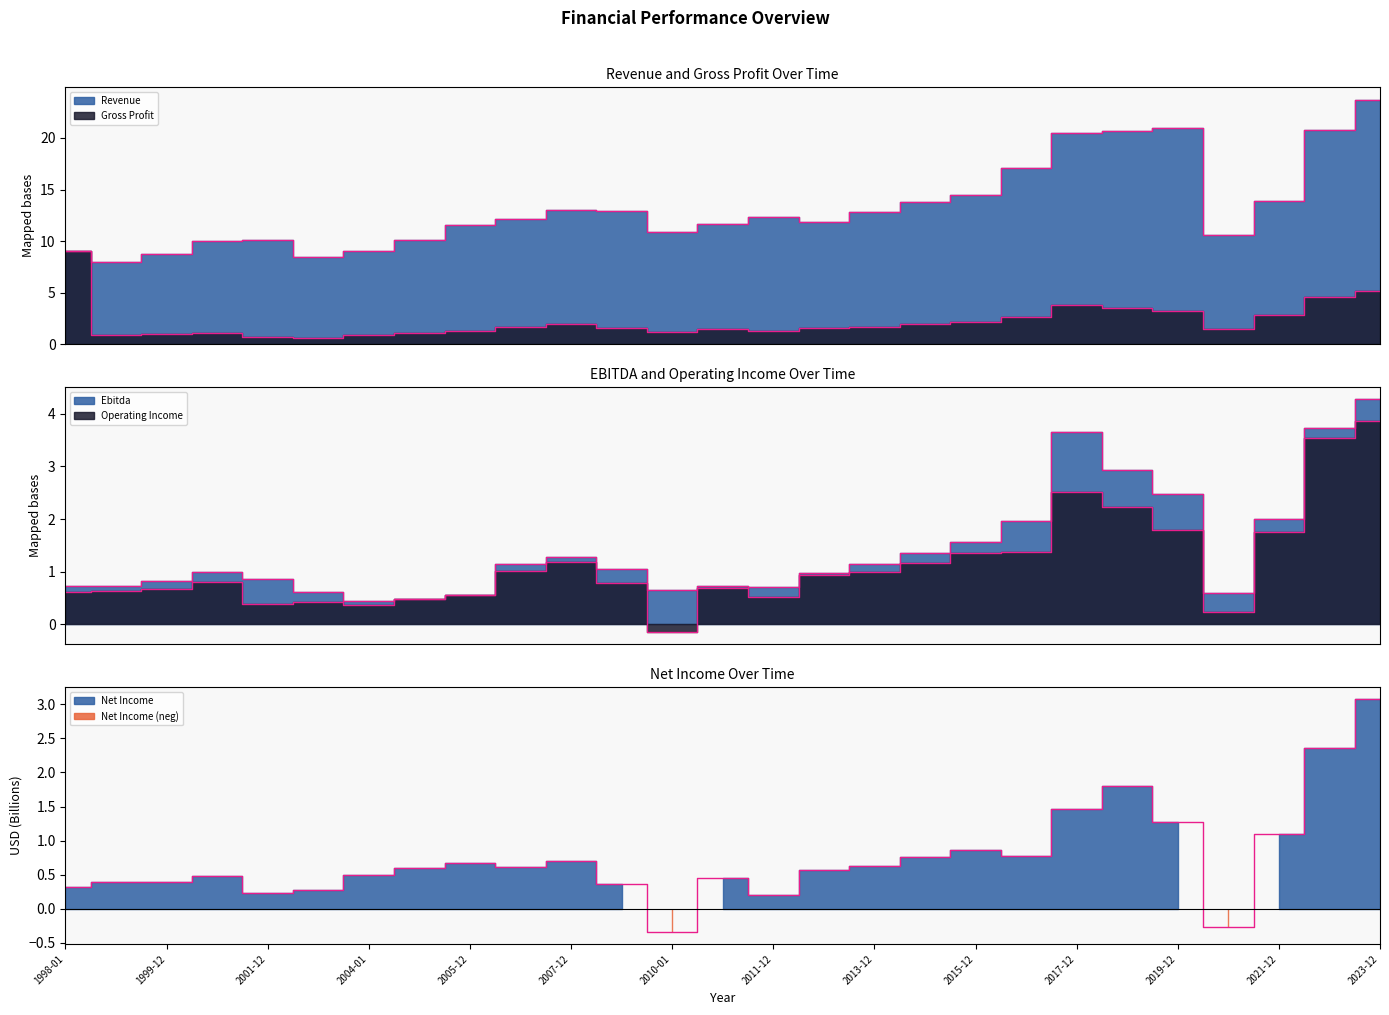

At which category is the sum across all series the highest?

2023-12